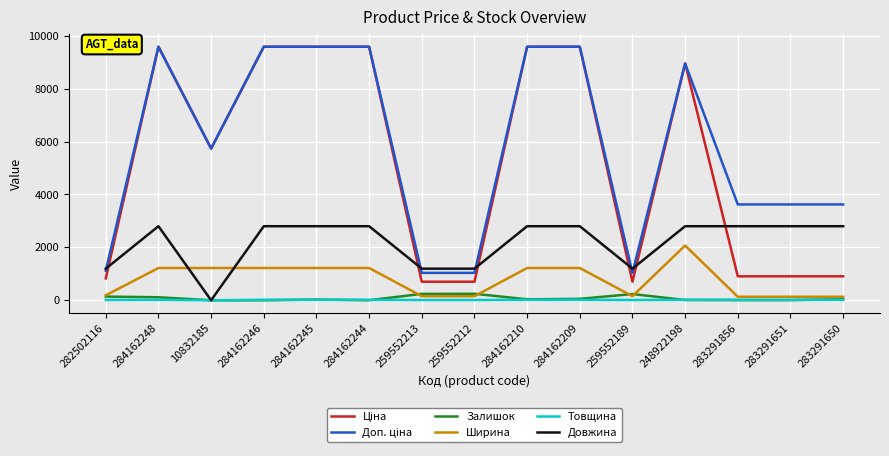

At which label does Довжина reach its minimum?

10832185